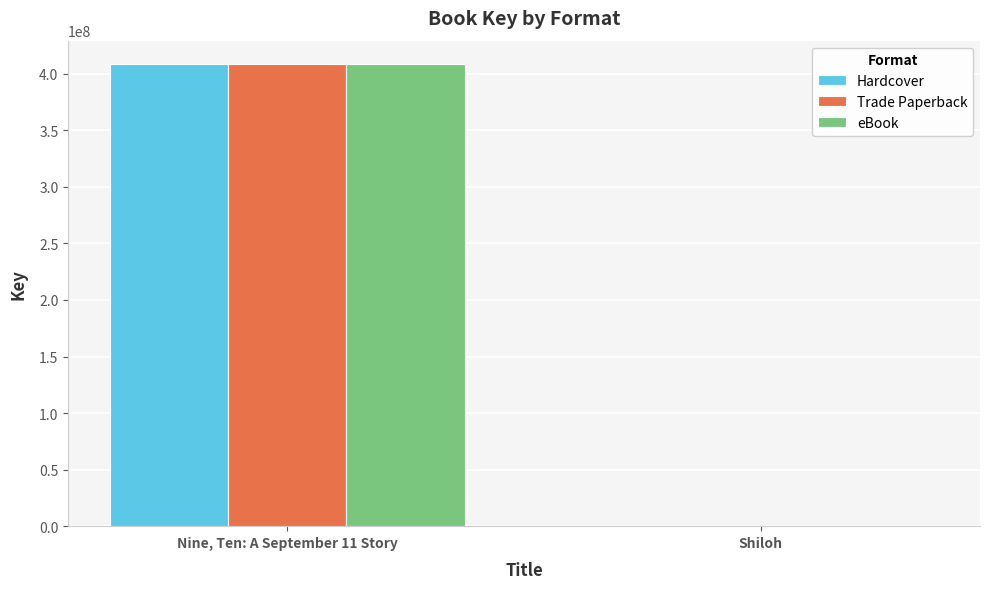

Reading left to right, list all the values displayed in this chart.

Hardcover: Nine, Ten: A September 11 Story=408889795	Shiloh=5691
Trade Paperback: Nine, Ten: A September 11 Story=408889795	Shiloh=5691
eBook: Nine, Ten: A September 11 Story=408889795	Shiloh=5691